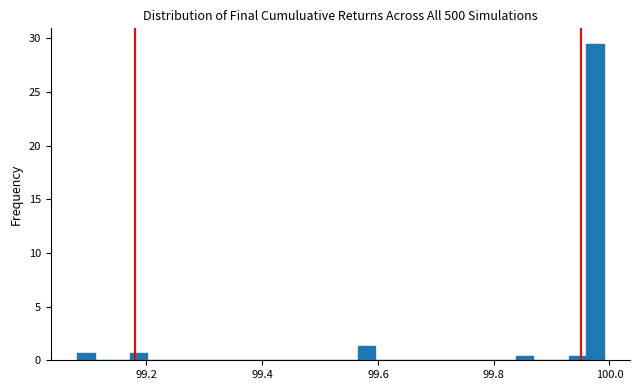

Around what value on the x-axis is the tallest bar? Give the approximate position of its centre, as read against the axis.

99.98